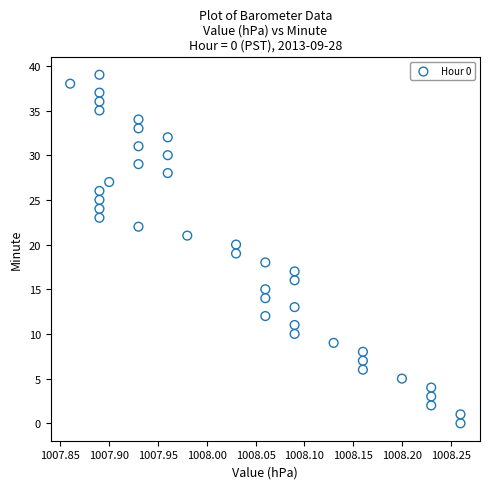

What is the range of Y values (max minus min)?

39